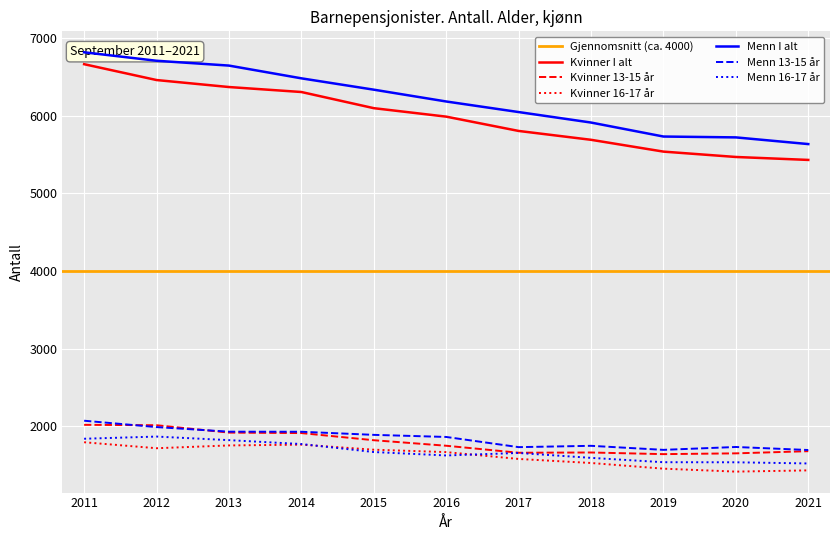

At which category does Kvinner 13-15 år reach its first local peak?

2018